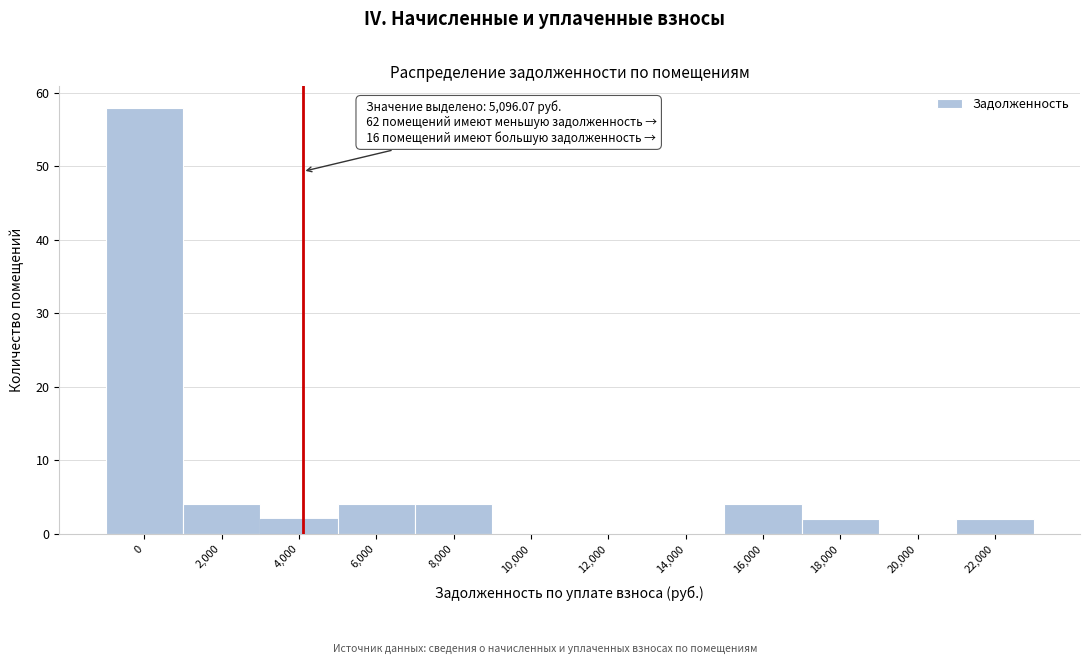

Reading left to right, extract all data points from this chart.

0=58	2,000=4	4,000=2	6,000=4	8,000=4	10,000=0	12,000=0	14,000=0	16,000=4	18,000=2	20,000=0	22,000=2